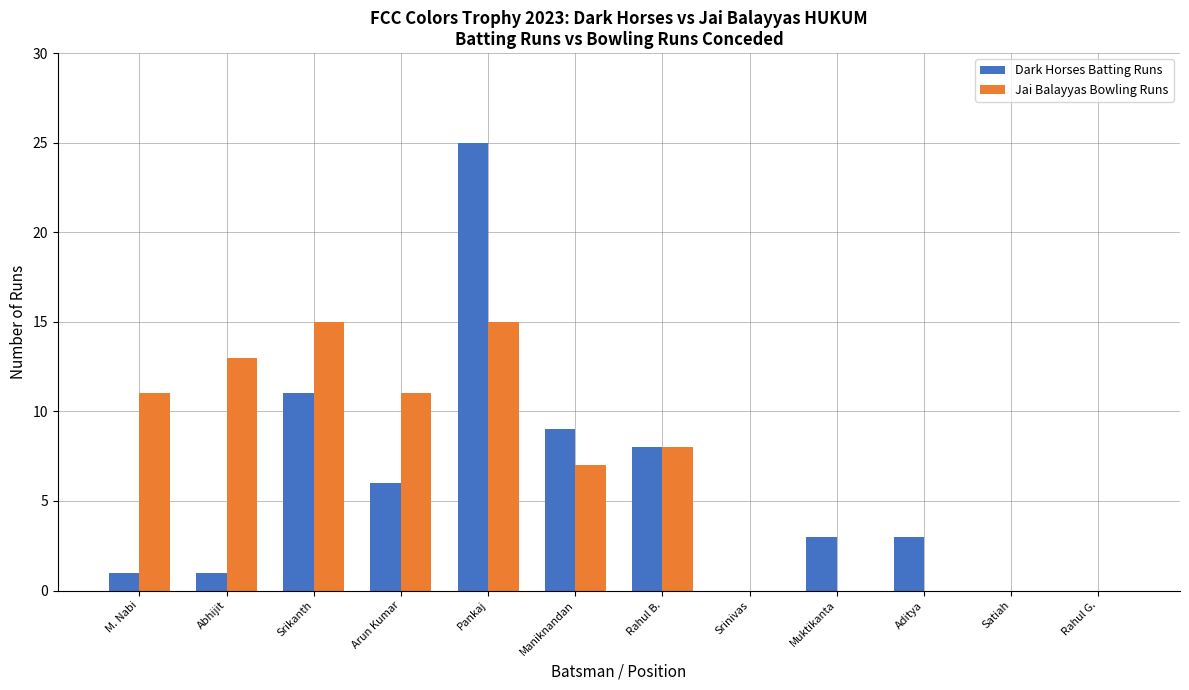

Count the Jai Balayyas Bowling Runs values in the range 0 to 13.

10